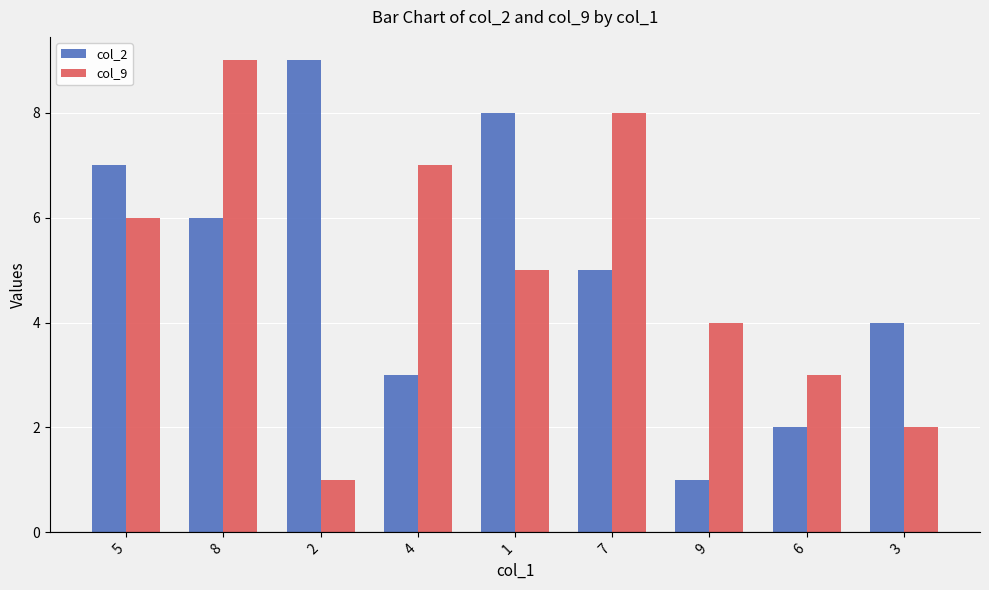

How many series are shown in this chart?

2